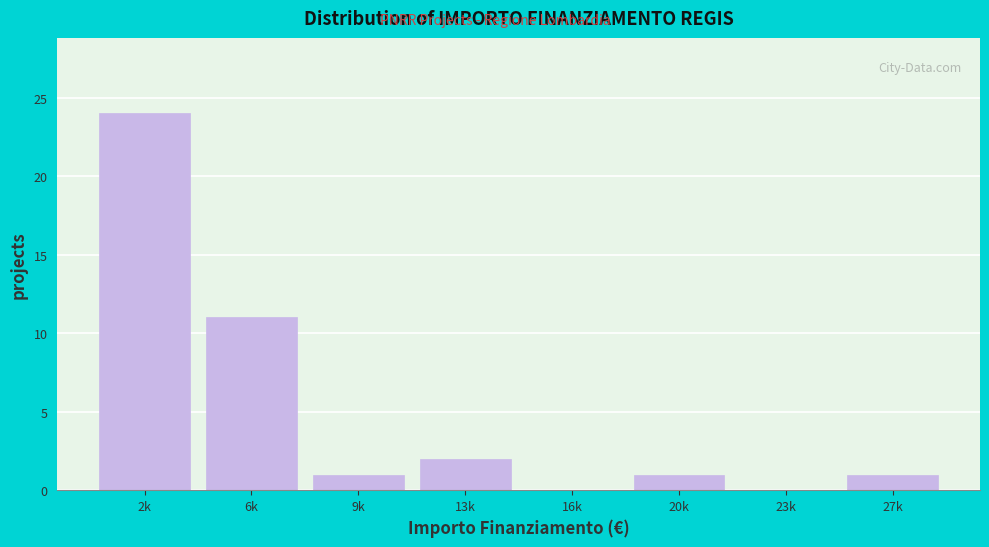

Reading left to right, what are all the values shown in this chart?

2k=24	6k=11	9k=1	13k=2	16k=0	20k=1	23k=0	27k=1